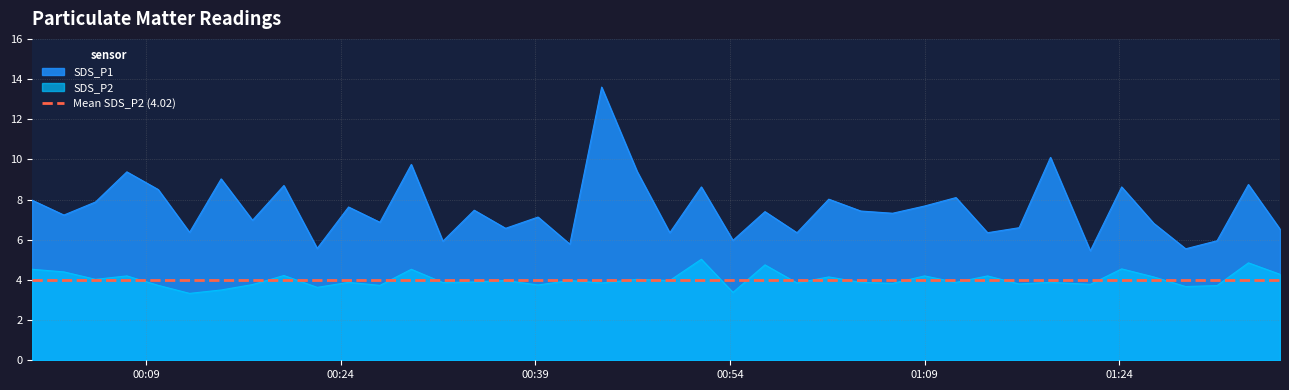

Does the chart have visible grid lines?

Yes